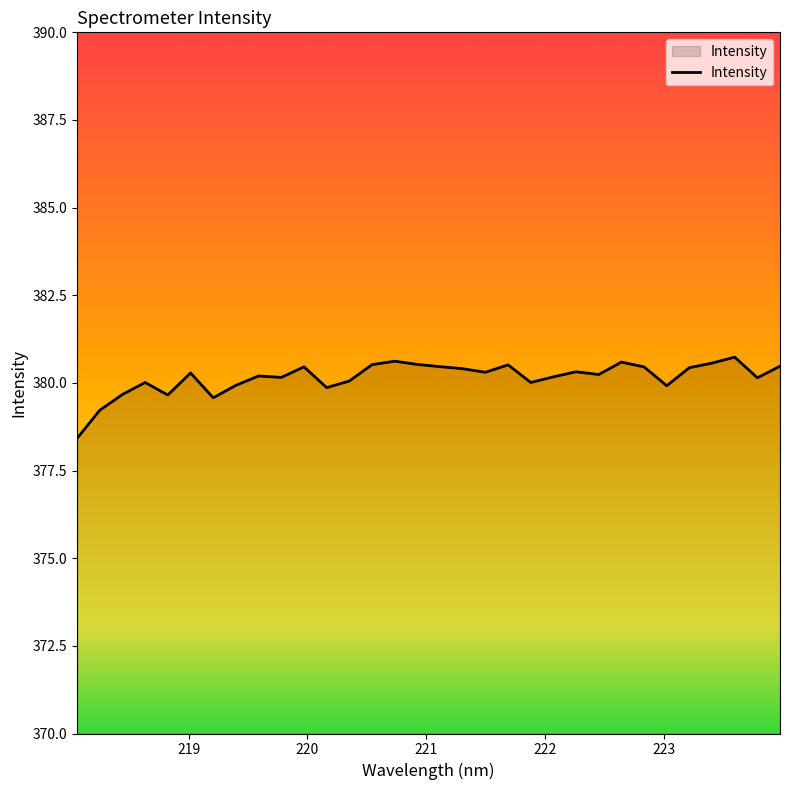

What is the difference between the maximum and minimum values?

2.3